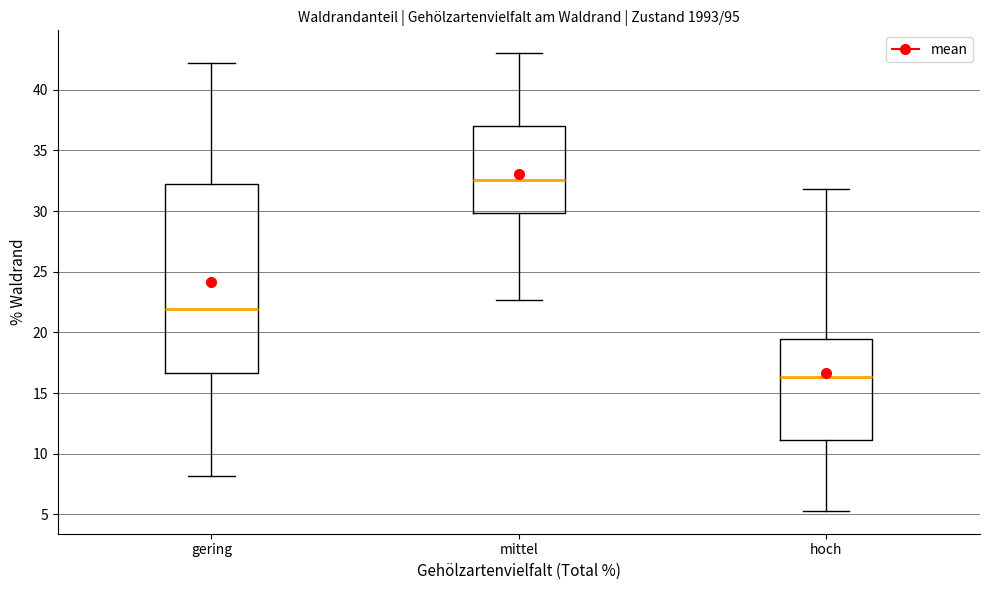

Reading left to right, read every box against the y-axis: the position of its median line, the range the box covers, and the ends of its whiskers. The values are not printed on the chart, so give them approximately, as read against the axis.

gering: median 22.0, box 16.5 to 32.5, whiskers 8.0 to 42.0
mittel: median 32.5, box 30.0 to 37.0, whiskers 22.5 to 43.0
hoch: median 16.5, box 11.0 to 19.5, whiskers 5.5 to 32.0